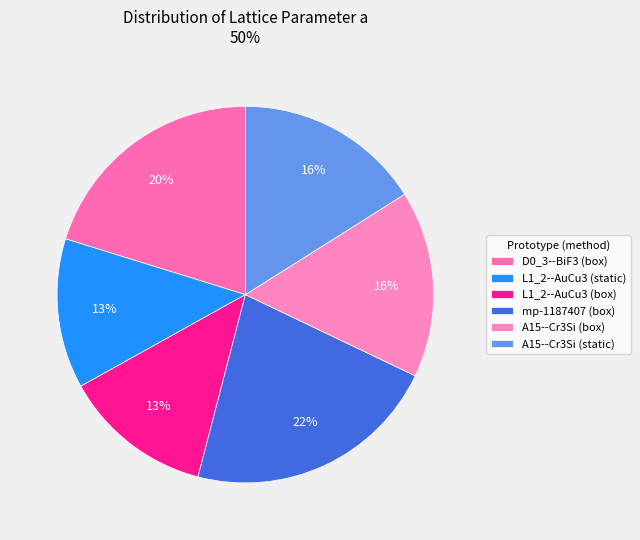

Count the number of slices in the pie.

6